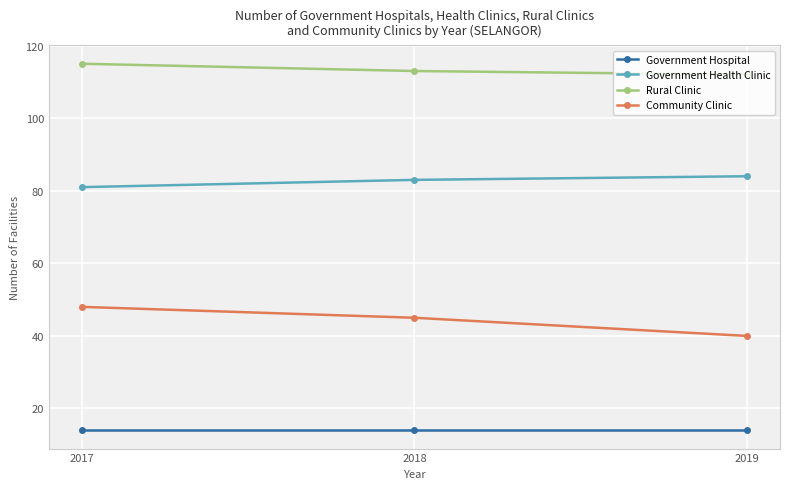

The Rural Clinic series shows 115 at 2017. True or false?

True